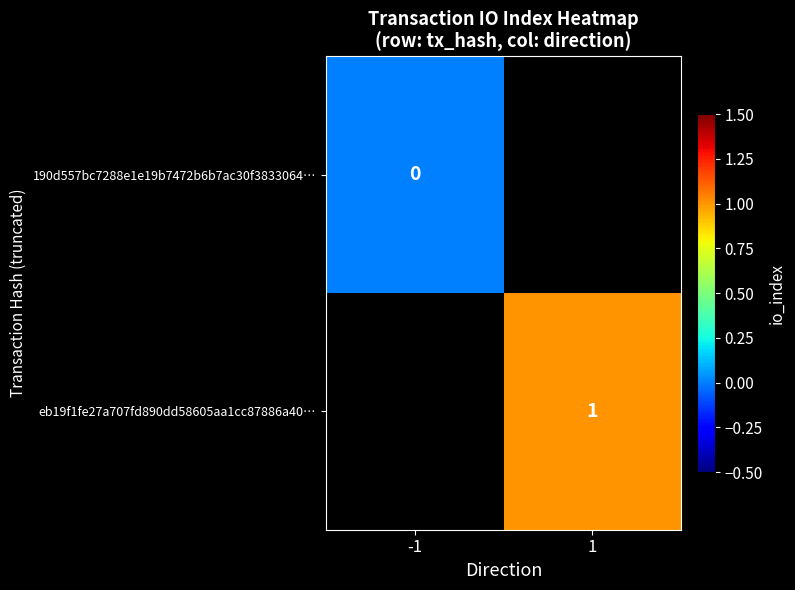

Is the value of eb19f1fe27a707fd890dd58605aa1cc87886a40… at -1 greater than the value of 190d557bc7288e1e19b7472b6b7ac30f3833064… at -1?

No